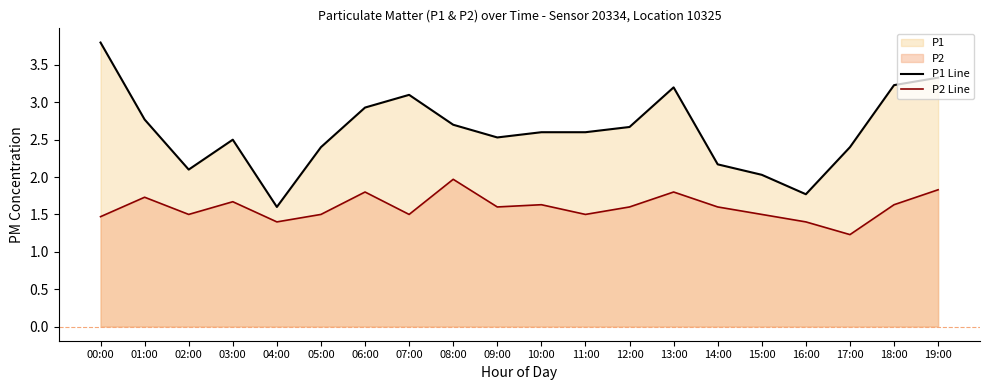

How many series are shown in this chart?

2